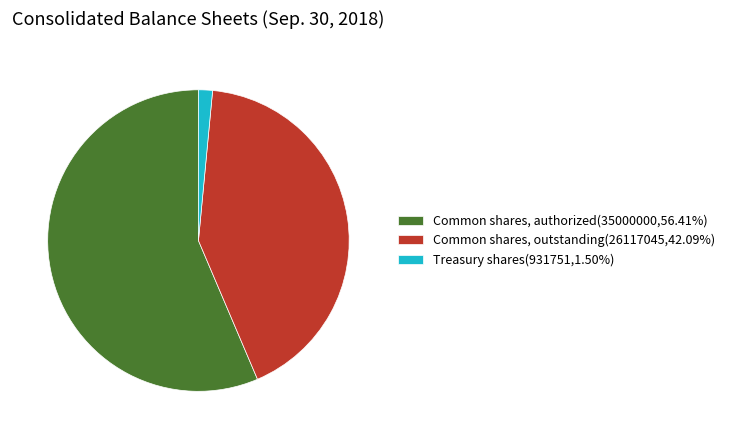

Which category has the smallest portion of the pie?

Treasury shares